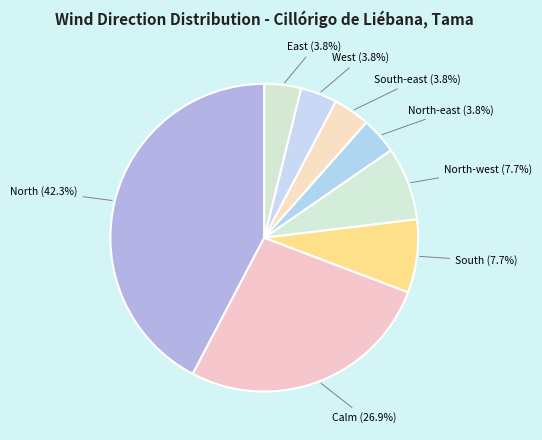

Which has a higher value, North-west (7.7%) or North (42.3%)?

North (42.3%)